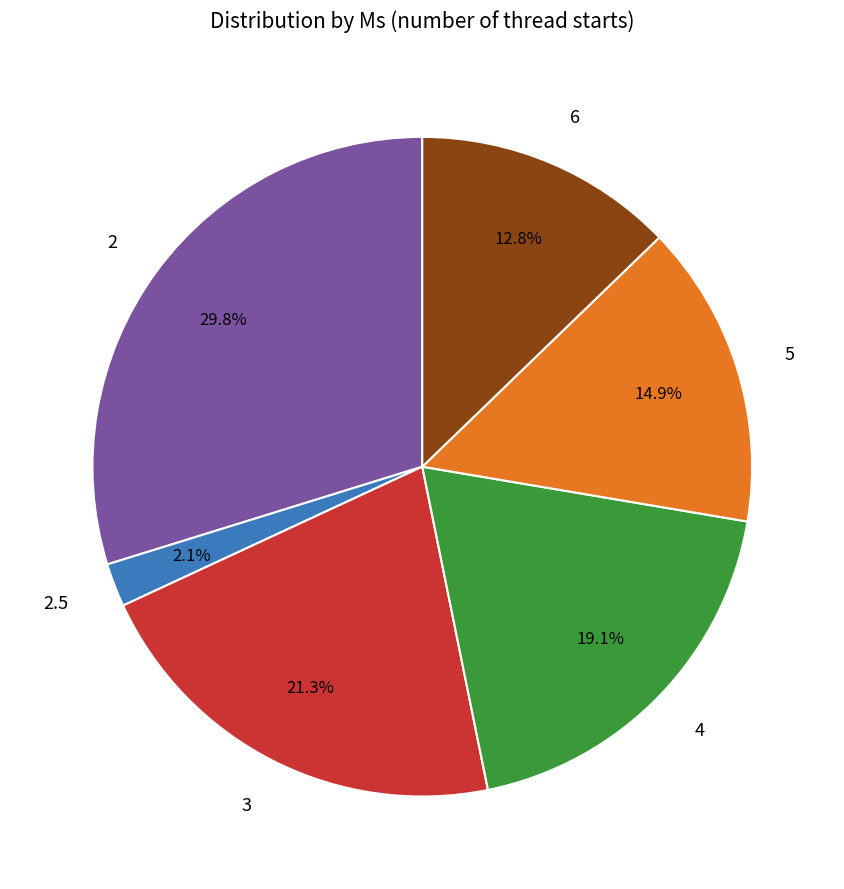

Rank the categories by value from highest to lowest.

2, 3, 4, 5, 6, 2.5